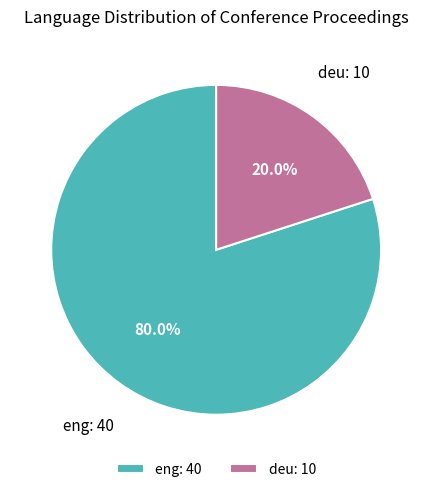

How many segments does this pie chart have?

2